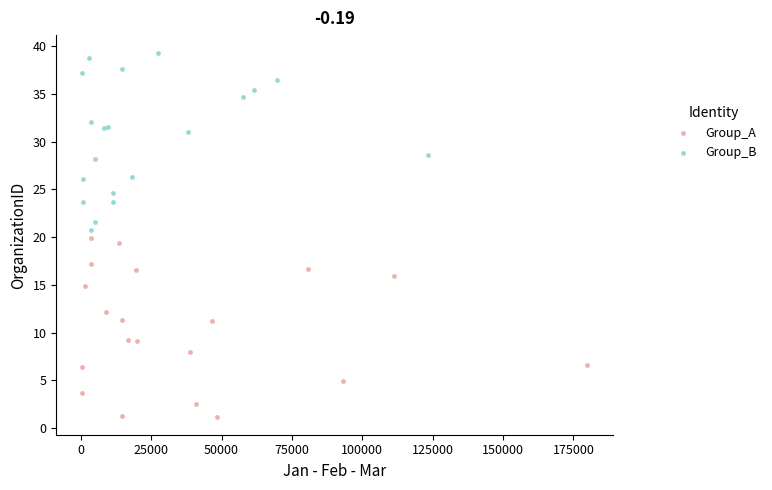

Which series reaches the minimum Y coordinate?

Group_A